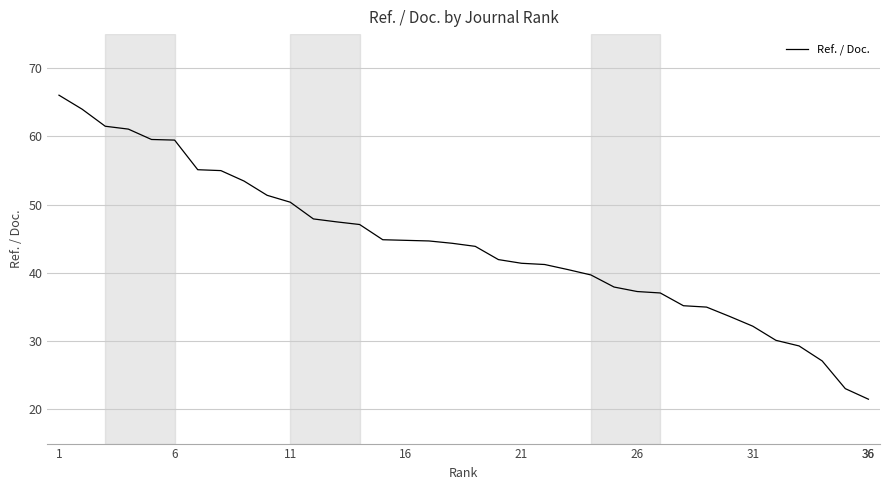

Is it true that the value at 1 is 107.6?

False